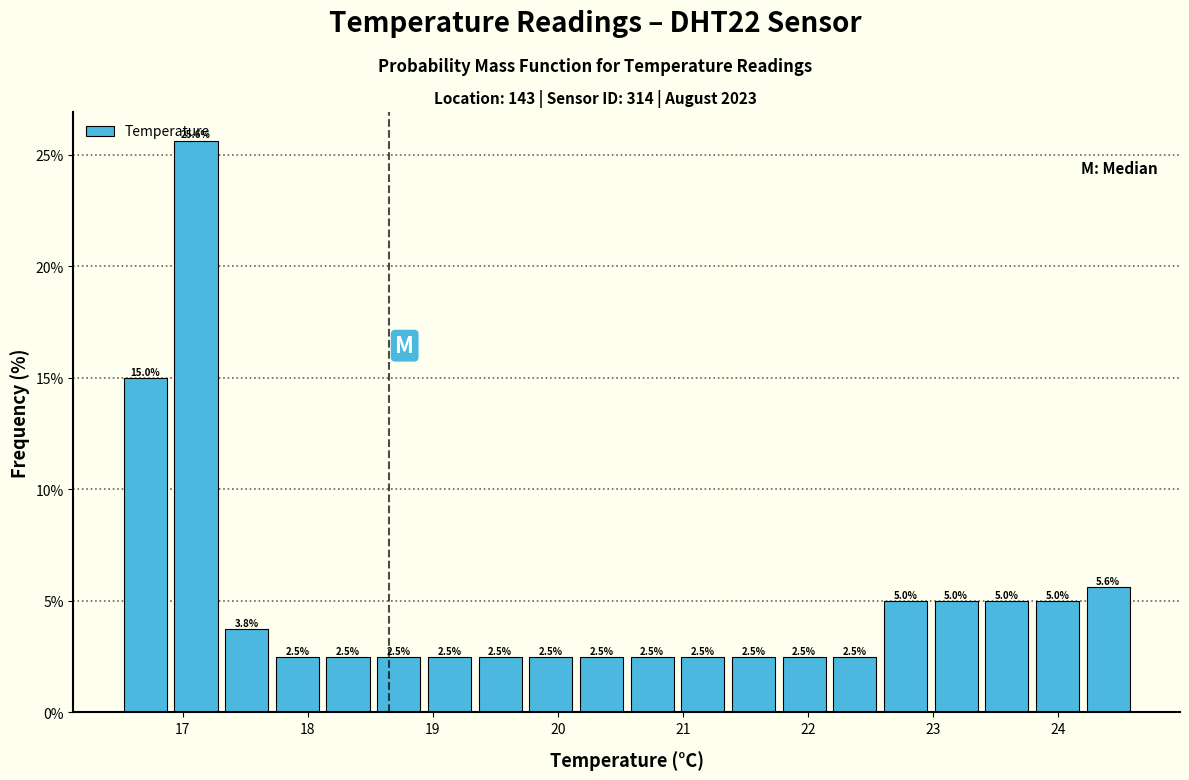

Reading left to right, list every bar in this chart as the range it spans on the x-axis followed by its height. The bar edges are not printed on the chart, so give them approximately, as read against the axis.

16.5 to 16.9: 15.0
16.9 to 17.3: 25.6
17.3 to 17.7: 3.8
17.7 to 18.1: 2.5
18.1 to 18.5: 2.5
18.5 to 18.9: 2.5
18.9 to 19.3: 2.5
19.3 to 19.7: 2.5
19.7 to 20.1: 2.5
20.1 to 20.6: 2.5
20.6 to 21.0: 2.5
21.0 to 21.4: 2.5
21.4 to 21.8: 2.5
21.8 to 22.2: 2.5
22.2 to 22.6: 2.5
22.6 to 23.0: 5.0
23.0 to 23.4: 5.0
23.4 to 23.8: 5.0
23.8 to 24.2: 5.0
24.2 to 24.6: 5.6